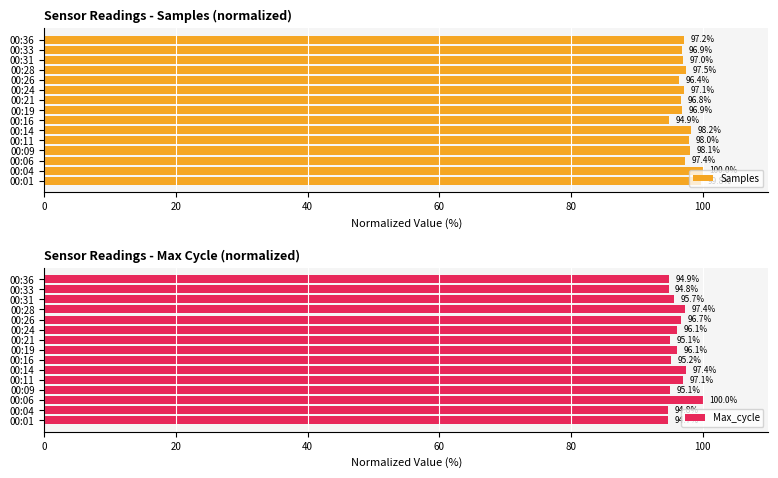

Where is Samples nearest to the value 97?

00:31